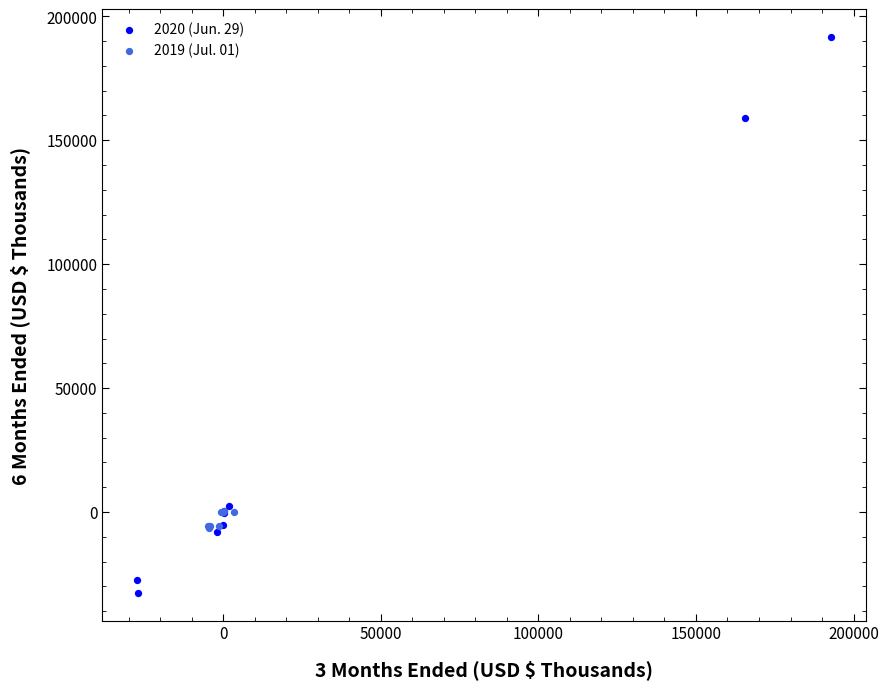

What are all the series names shown in the legend?

2020 (Jun. 29), 2019 (Jul. 01)